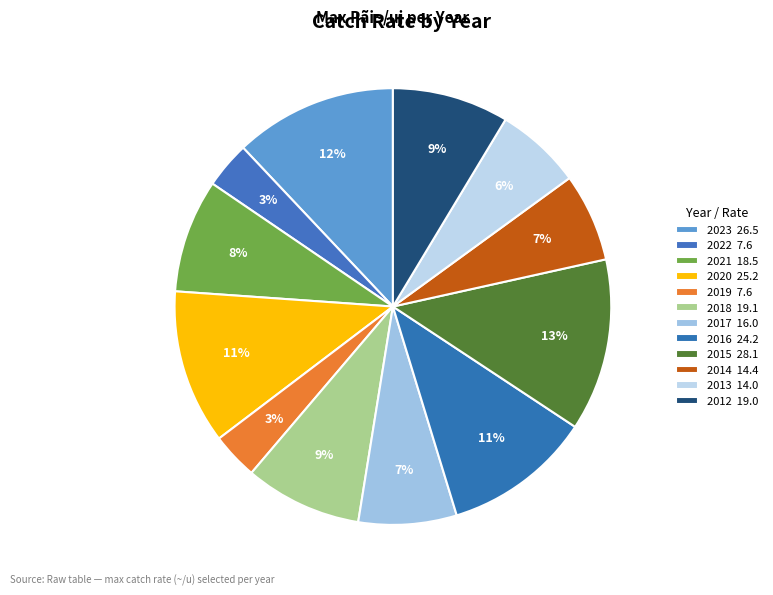

To the nearest percent, what is the combined percentage of 2018 and 2022?

12%